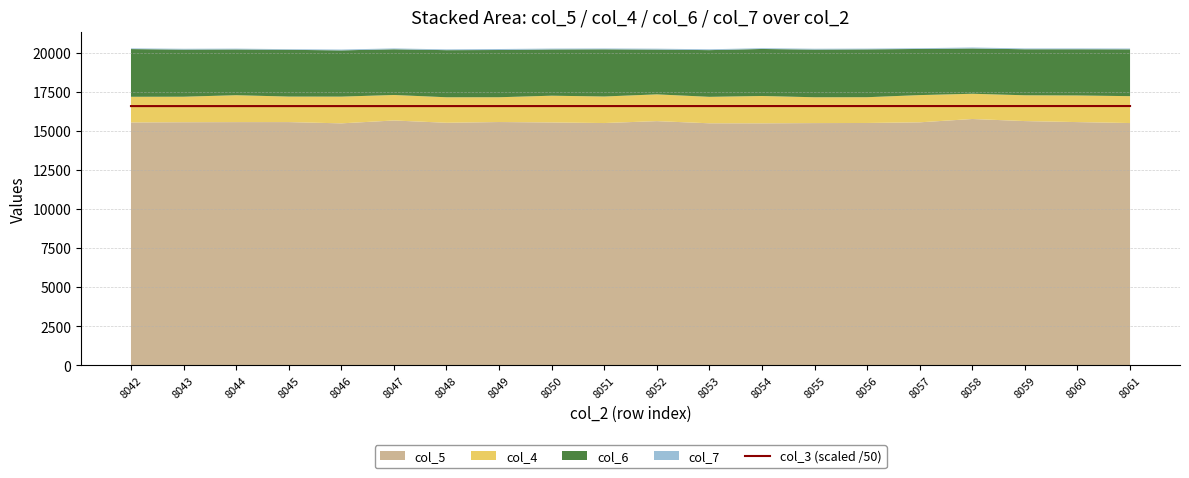

What is the average value?

16605.9